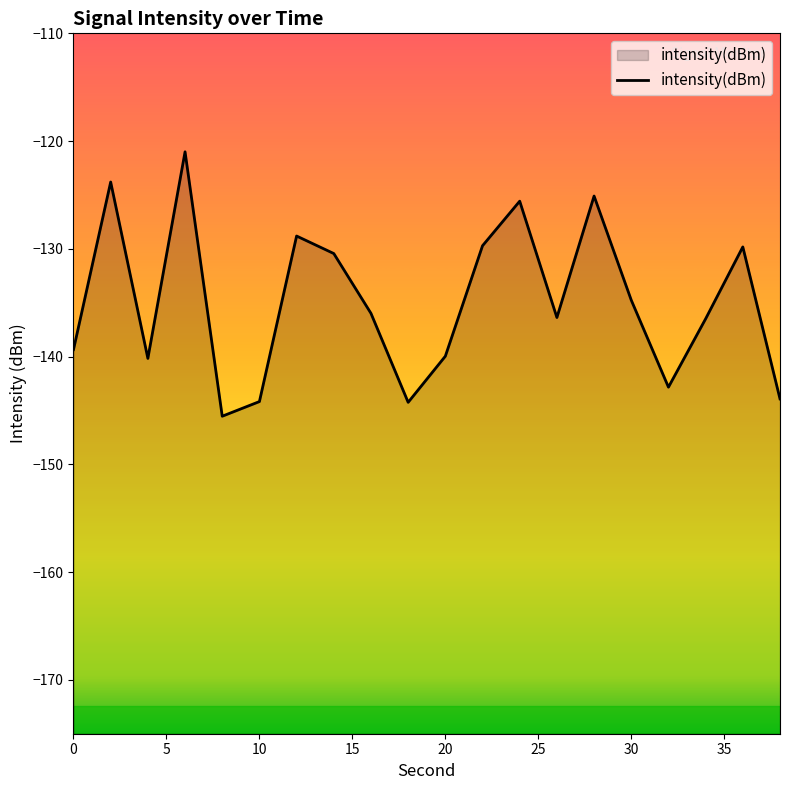

What is the smallest value displayed?

-145.5